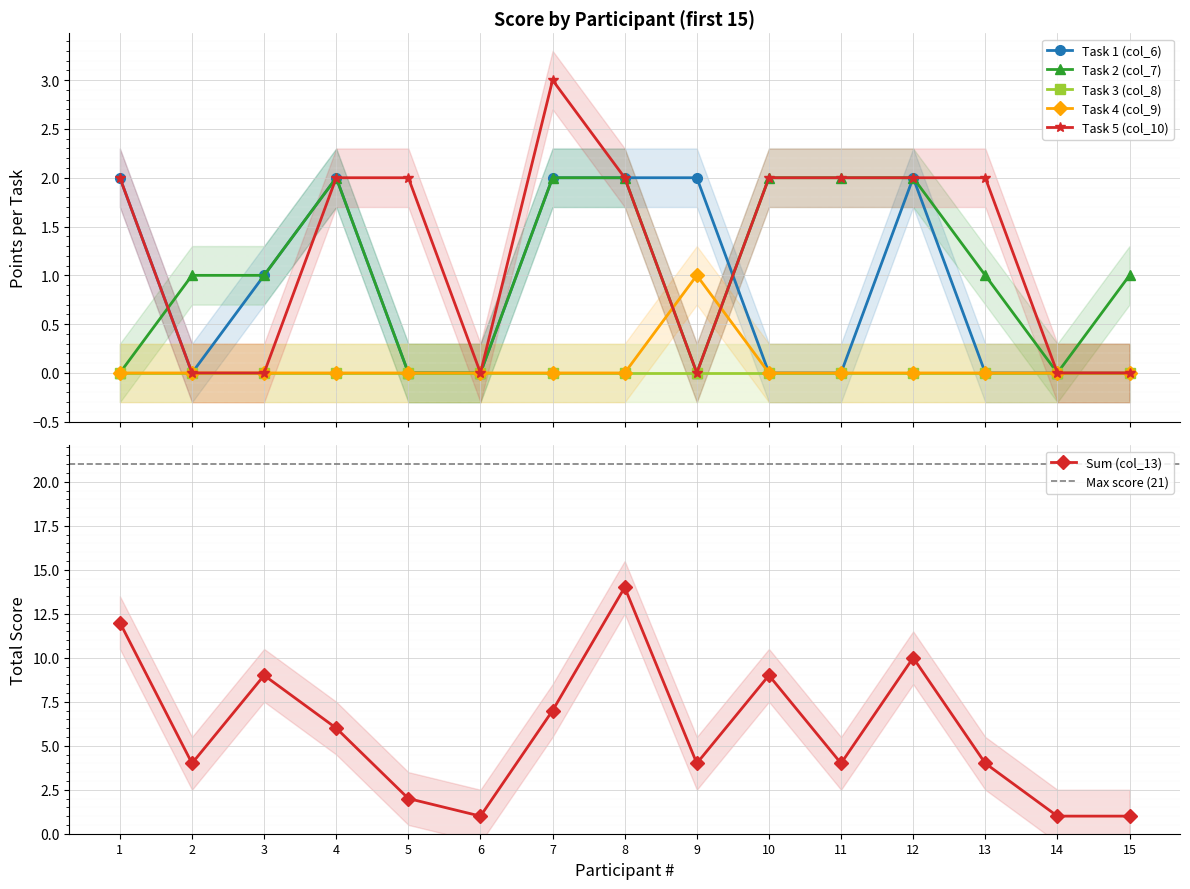

At which category does Sum (col_13) reach its first local peak?

3